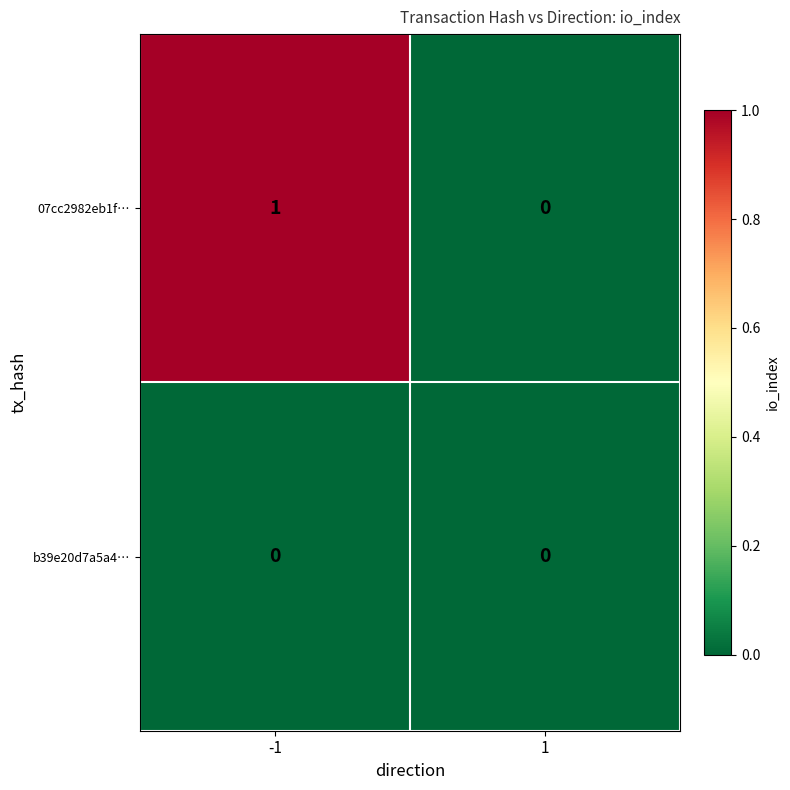

The value of 07cc2982eb1f… at -1 is 1. True or false?

True